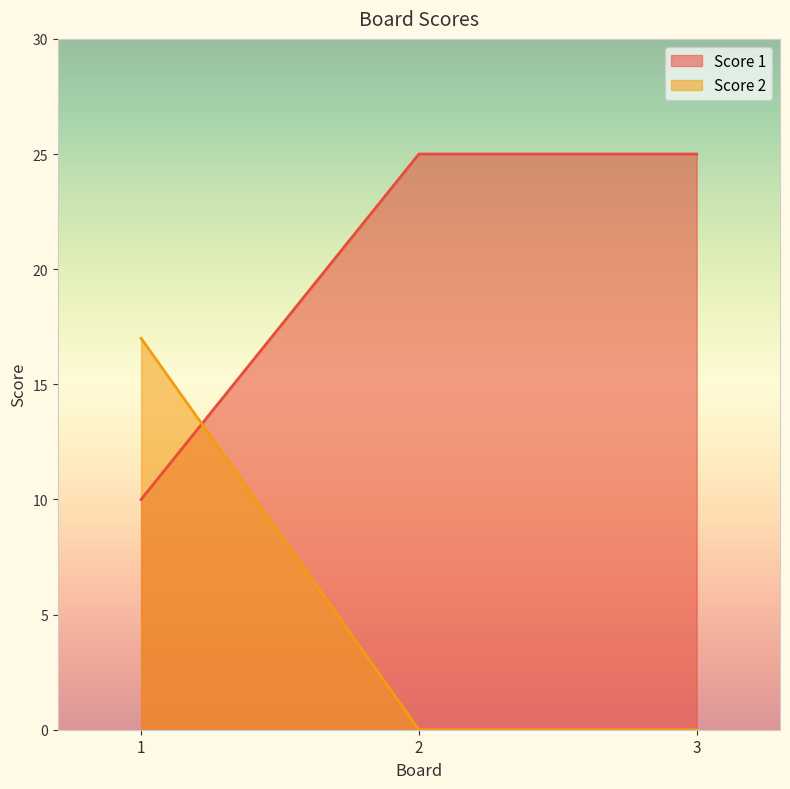

True or false: Score 1 has a value of 25 at 2.

True